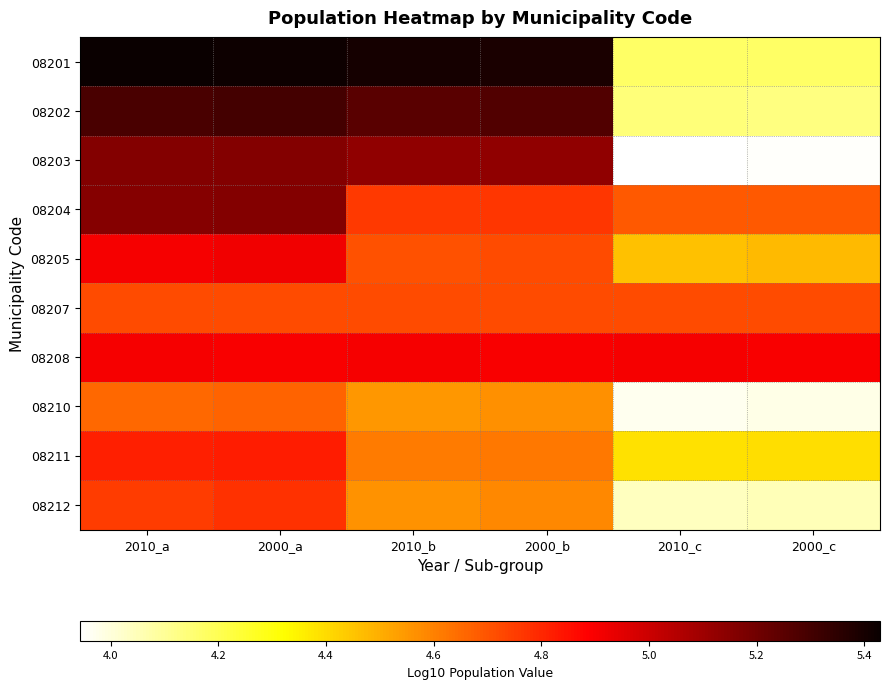

How many categories are shown in the chart?

6